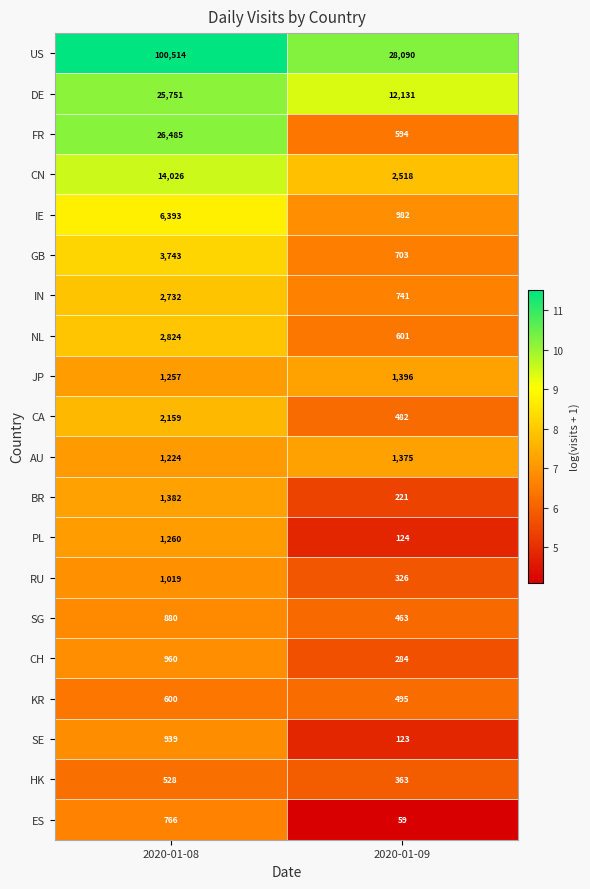

How many data points in CH are less than 960?

1